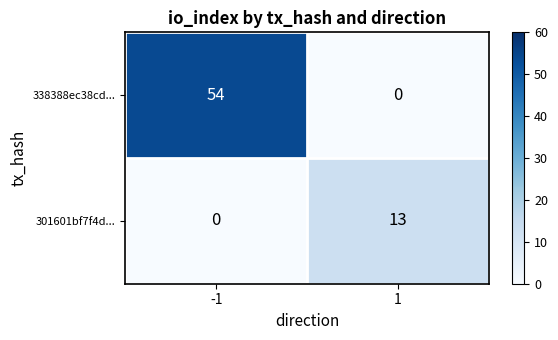

What is the approximate value of 338388ec38cd... at -1, to the nearest 10?

50